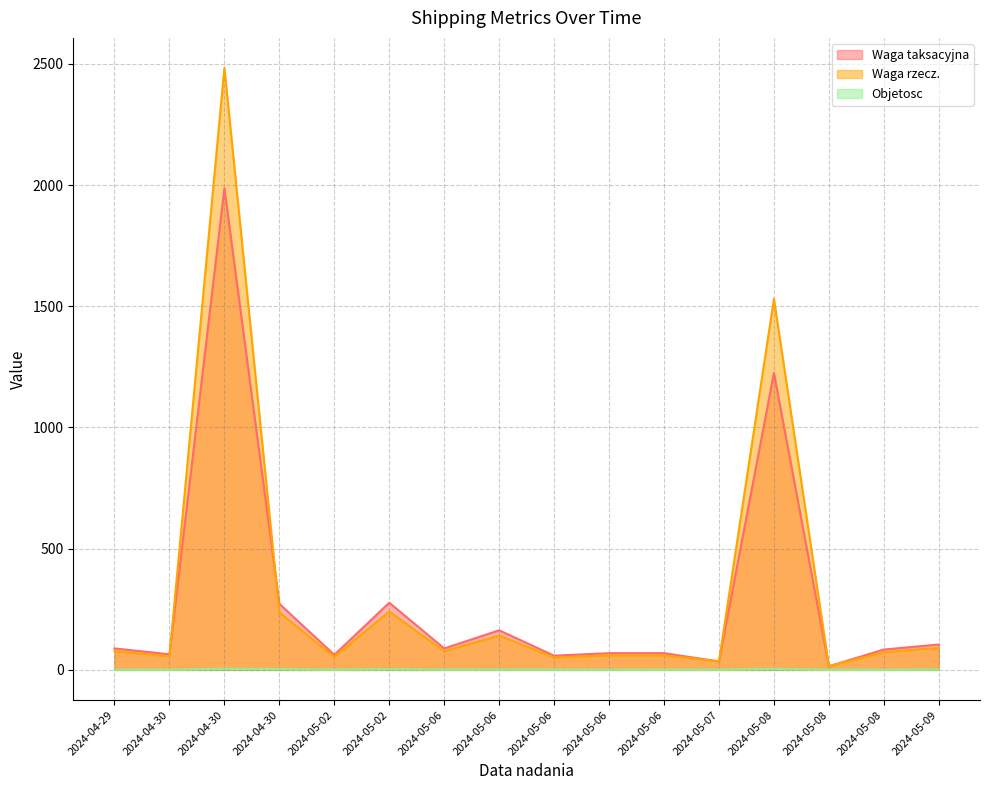

Rank the series by their maximum value, from lowest to highest.

Objetosc, Waga taksacyjna, Waga rzecz.